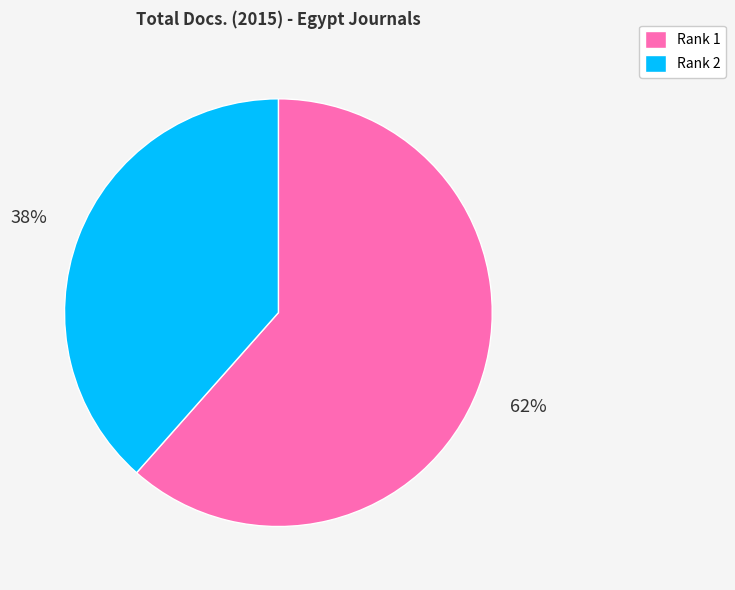

What is the smallest slice in the pie chart?

Rank 2